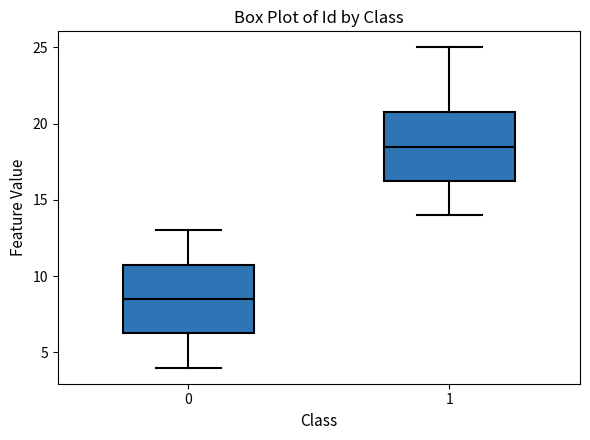

Where does the lower whisker of the box at x = 0 end on the y-axis? The values are not printed on the chart, so give them approximately, as read against the axis.

4.0